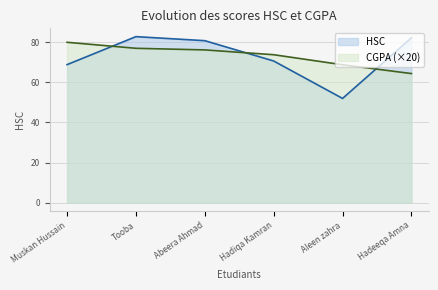

True or false: HSC has more than 2 points higher than both neighbors.

False